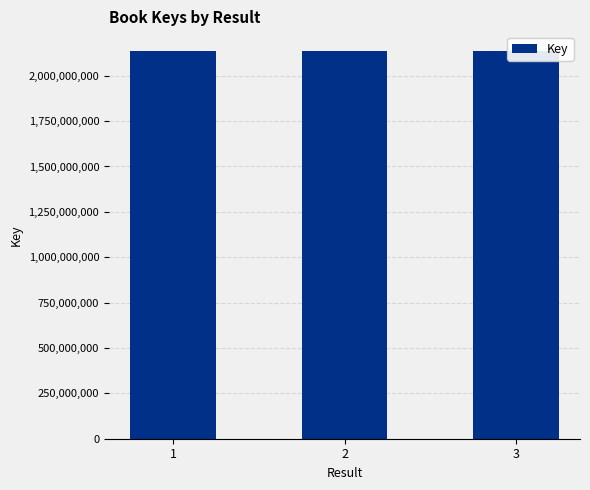

What is the ratio of the value at 1 to the value at 3?

1.0